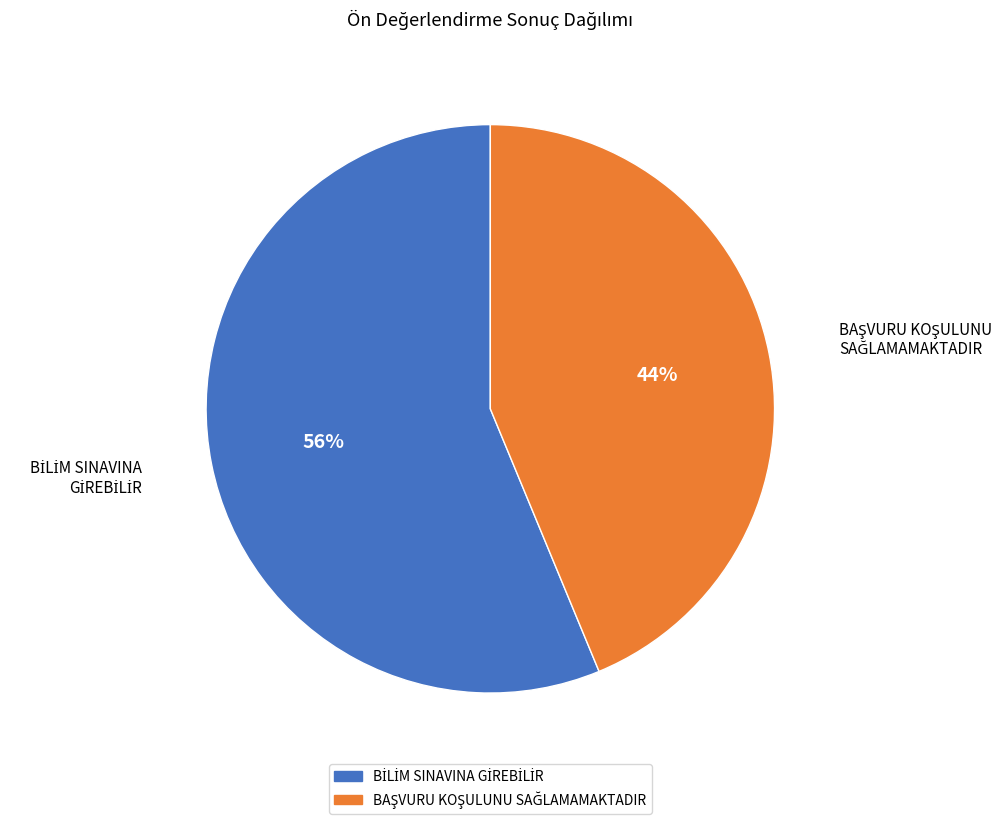

To the nearest percent, what is the average slice percentage?

50%